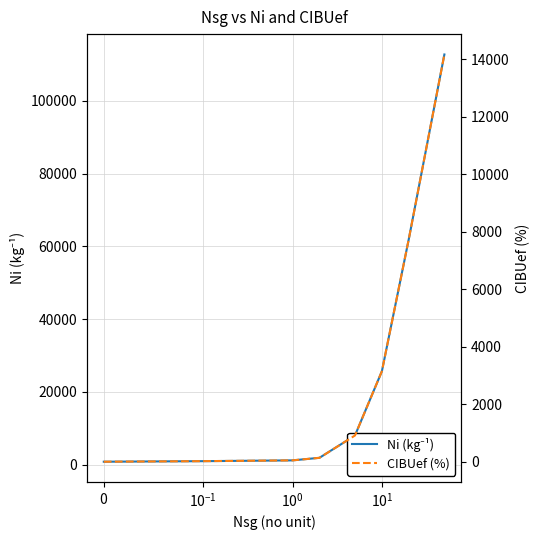

What is the approximate value of Ni (kg⁻¹) at $\mathdefault{0}$?

790